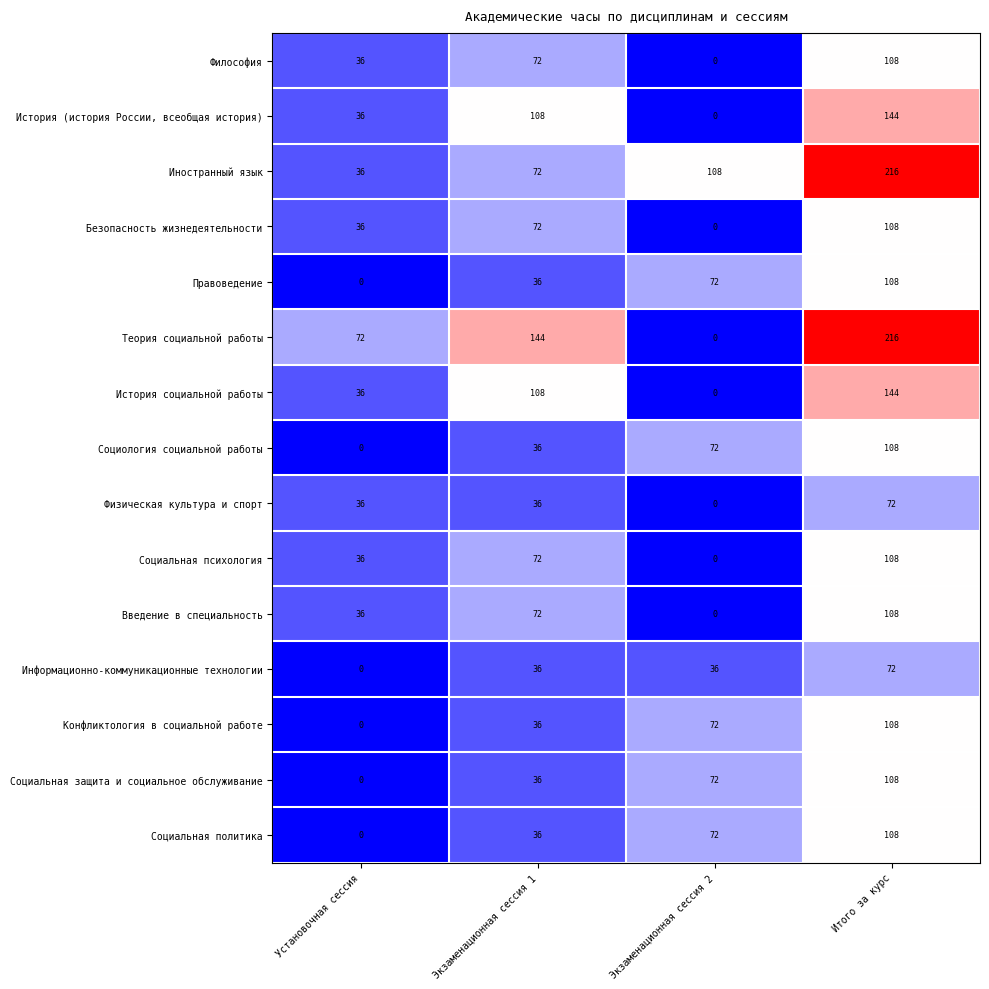

Is the value of История (история России, всеобщая история) at Итого за курс greater than the value of Социальная политика at Экзаменационная сессия 2?

Yes